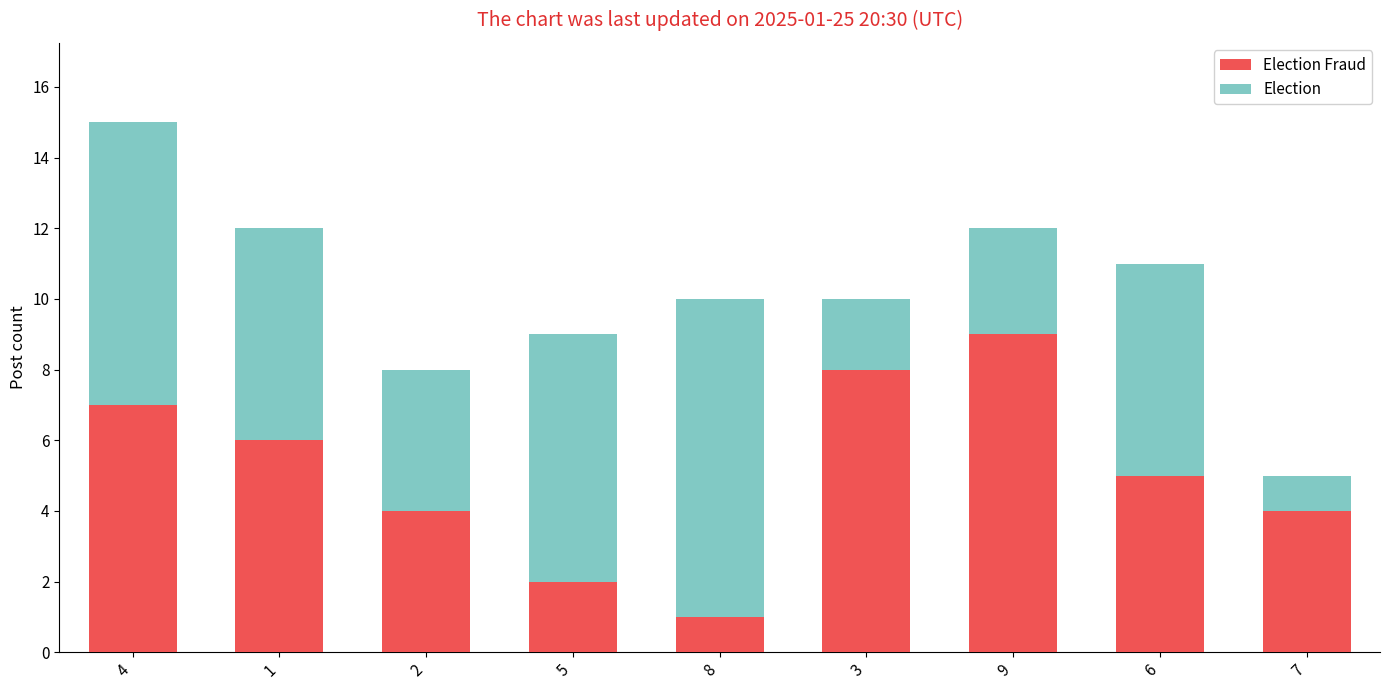

At which category is the sum across all series the highest?

4